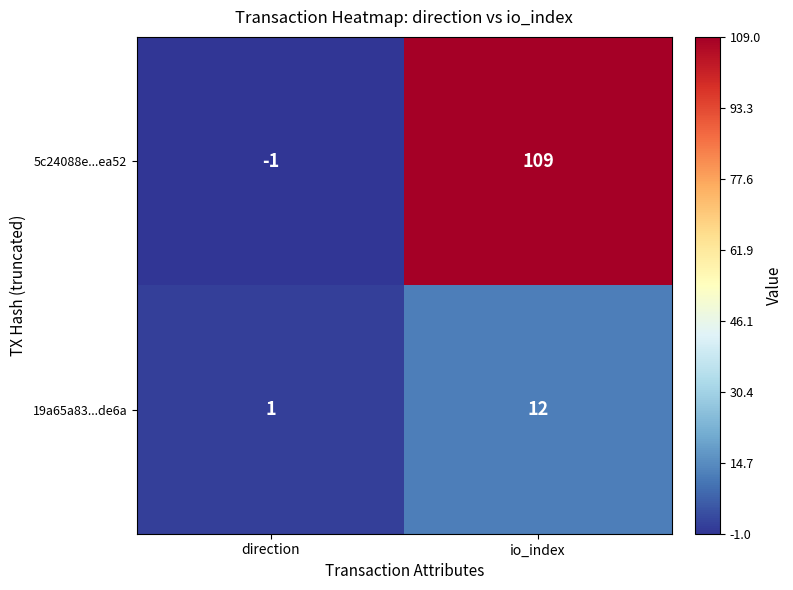

What is the highest value of the 19a65a83...de6a series?

12